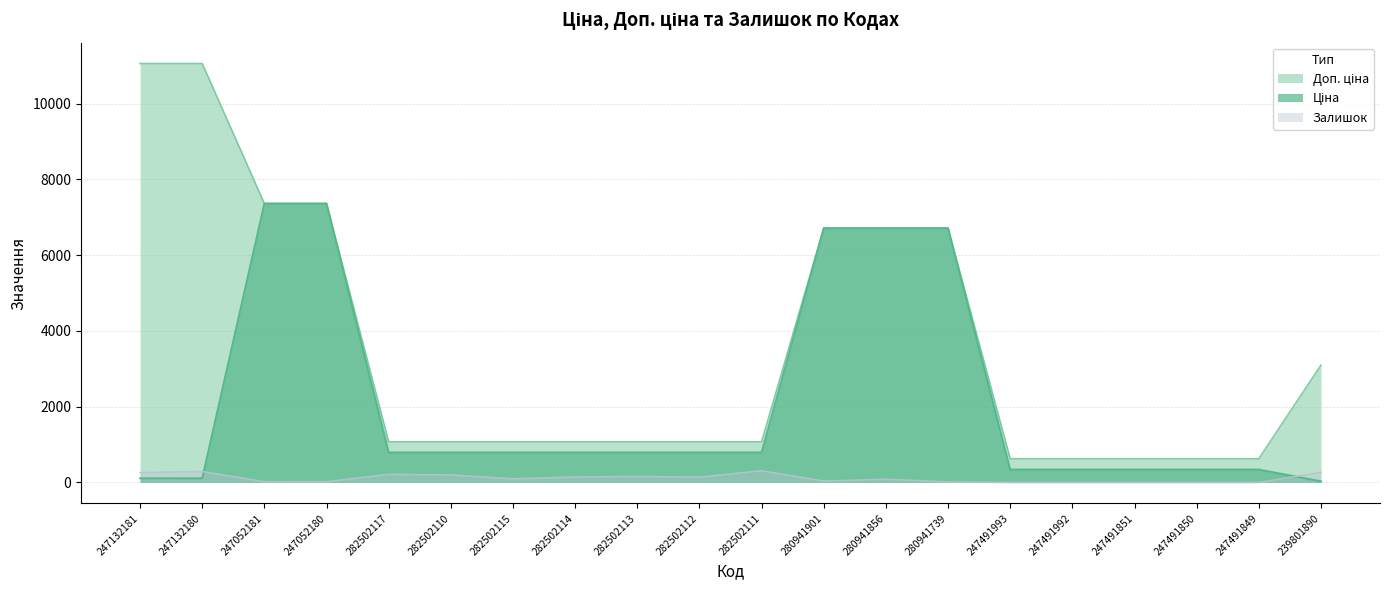

True or false: Ціна has more than 2 points higher than both neighbors.

False